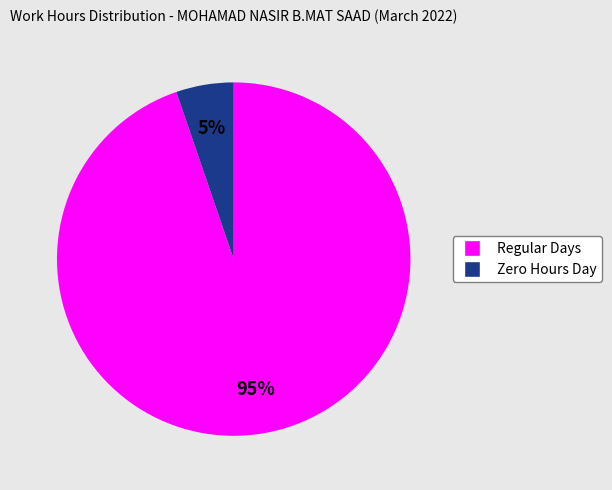

To the nearest percent, what is the average slice percentage?

50%